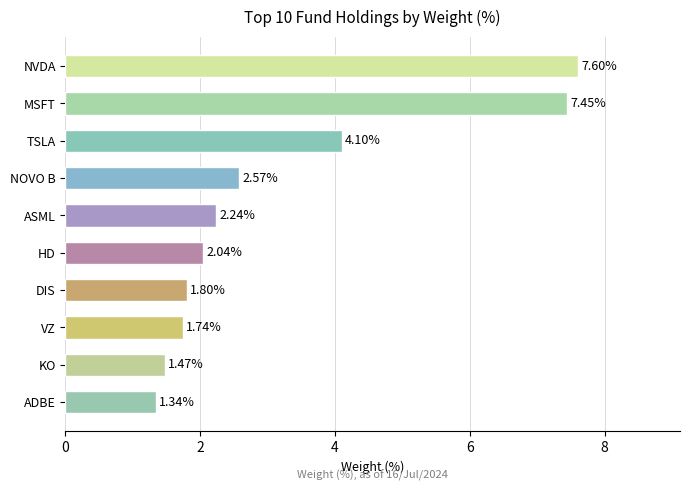

What is the label of the 4th bar from the top?

NOVO B